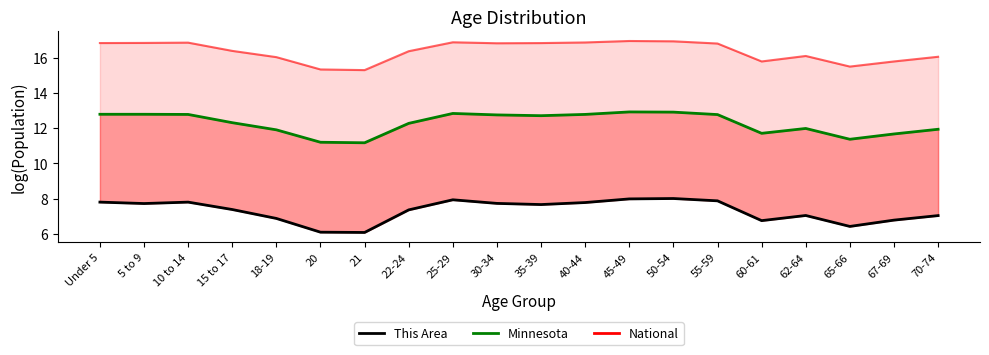

What value does the National series have at 65-66?

15.5